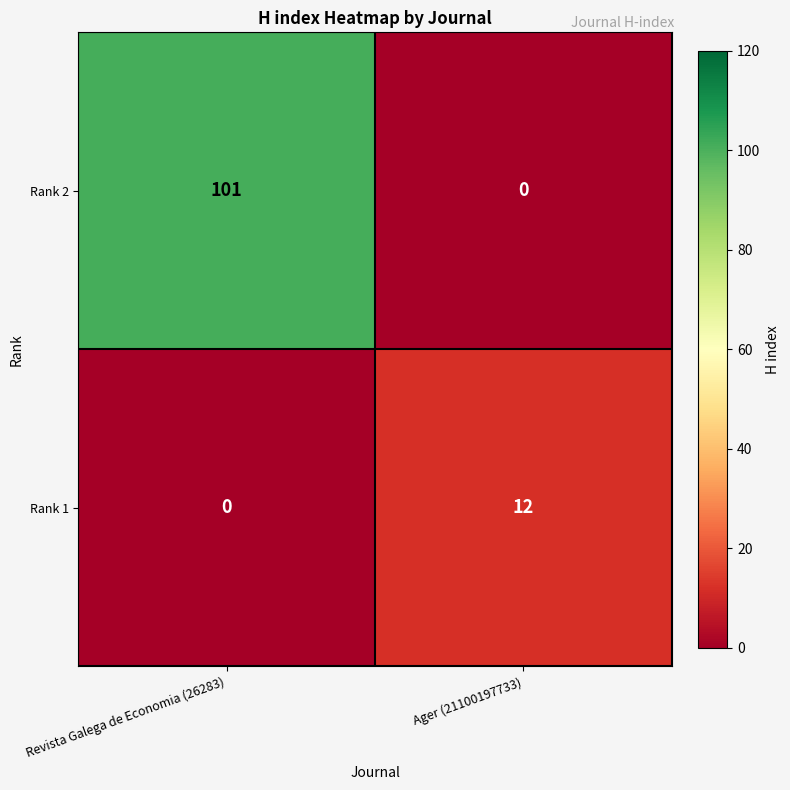

What is the total value across all series at Revista Galega de Economia (26283)?

101